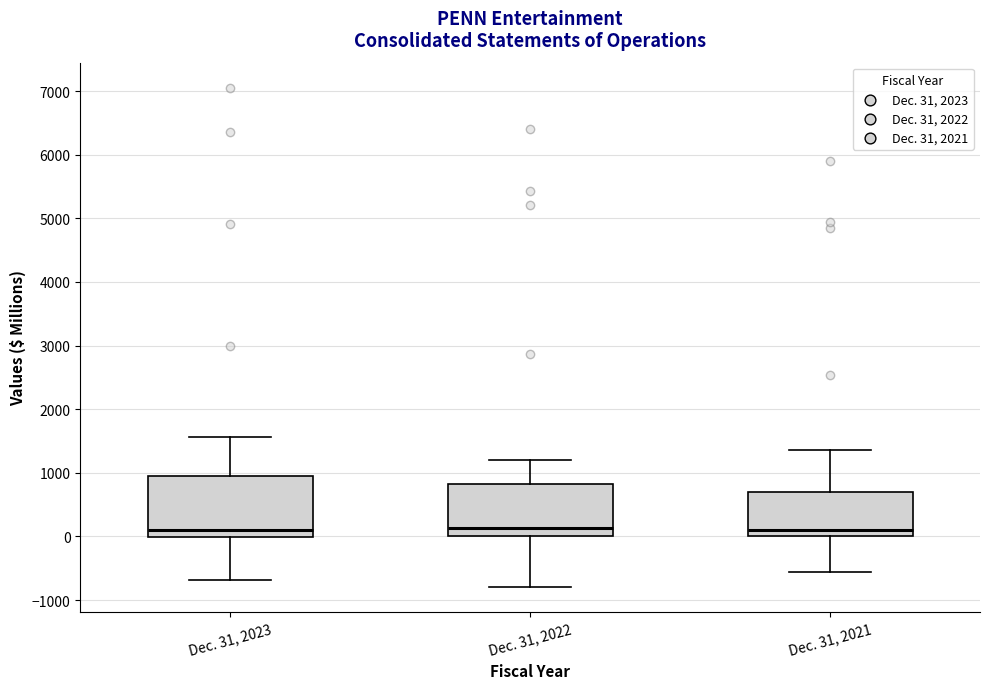

Reading left to right, transcribe this box plot: for each box, give where its median line is, the range the box spans, and where its two whiskers end, as read against the y-axis. The values are not printed on the chart, so give them approximately, as read against the axis.

Dec. 31, 2023: median 100, box 0 to 900, whiskers -700 to 1600
Dec. 31, 2022: median 100, box 0 to 800, whiskers -800 to 1200
Dec. 31, 2021: median 100, box 0 to 700, whiskers -600 to 1400